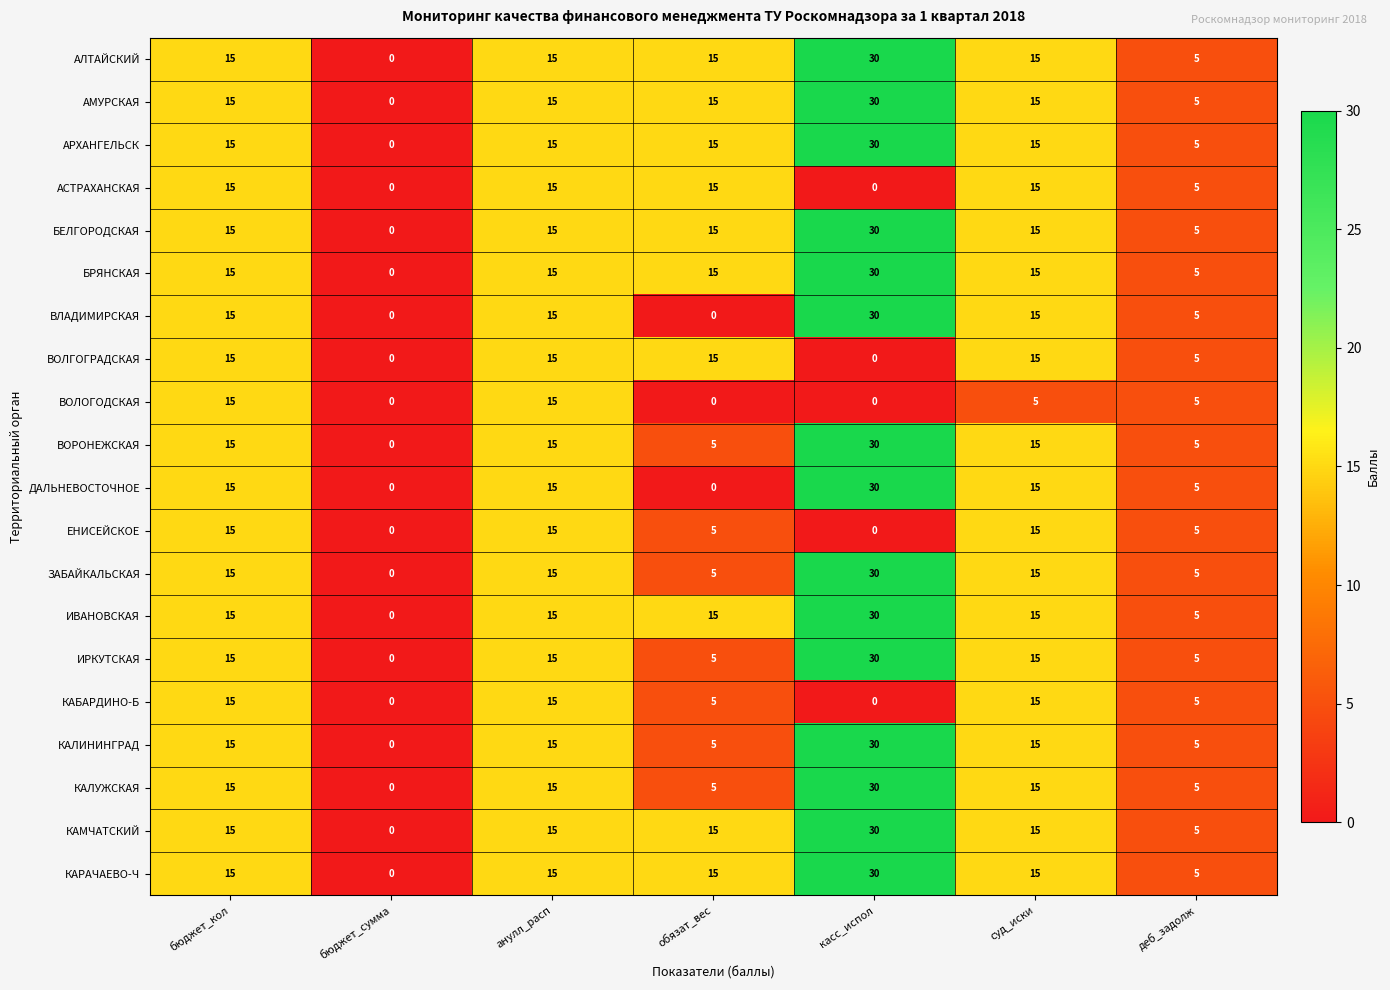

At how many categories does at least one series exceed 4?

6